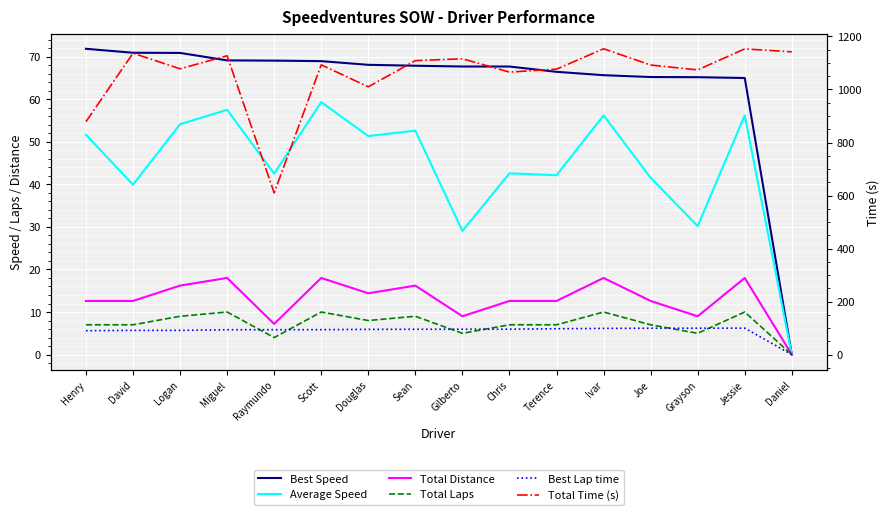

At David, list the series in order from largest to smallest.

Total Time (s), Best Lap time, Best Speed, Average Speed, Total Distance, Total Laps